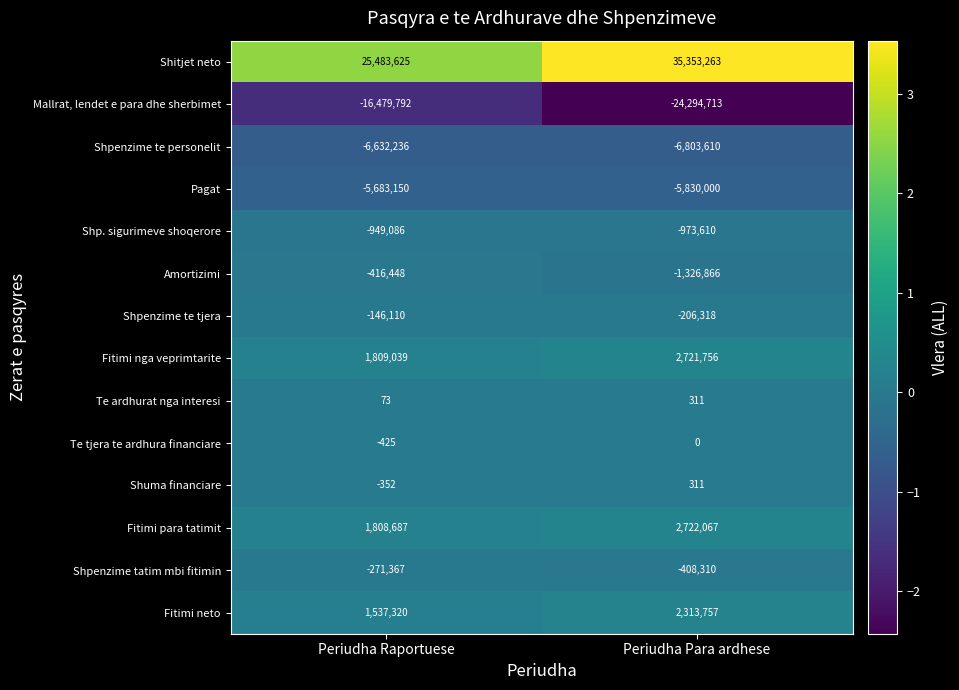

What is the maximum value shown in the chart?

35353263